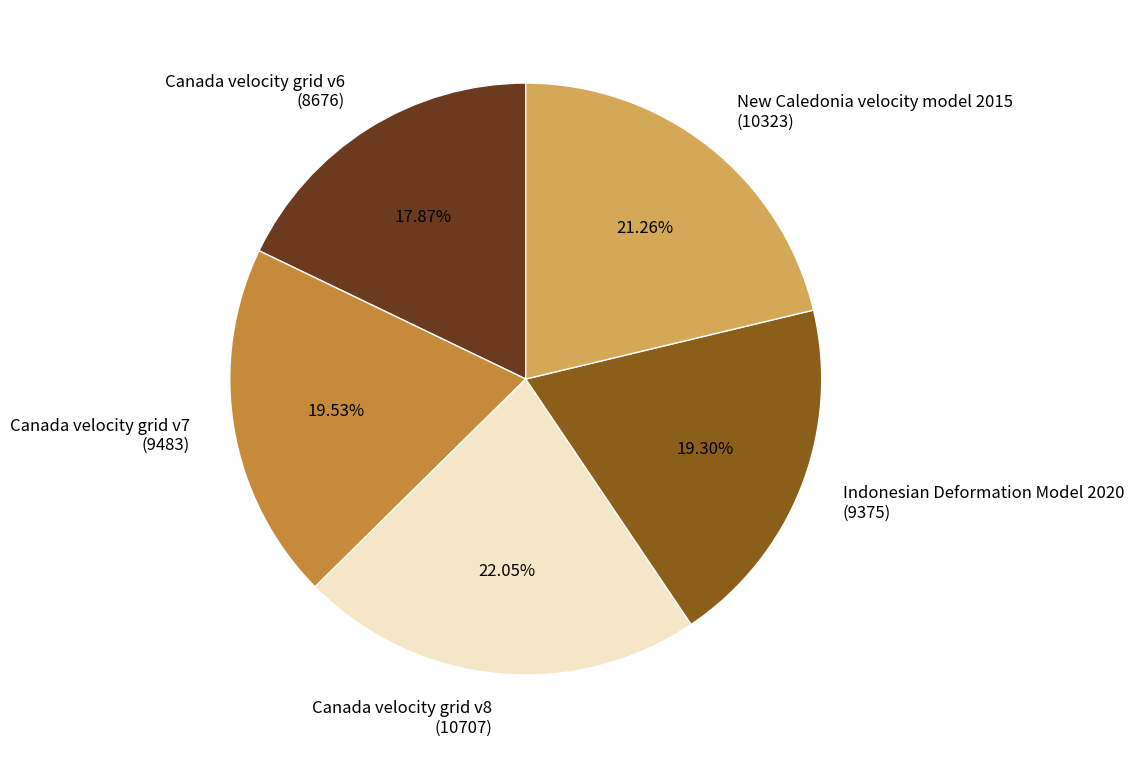

To the nearest percent, what is the average slice percentage?

20%